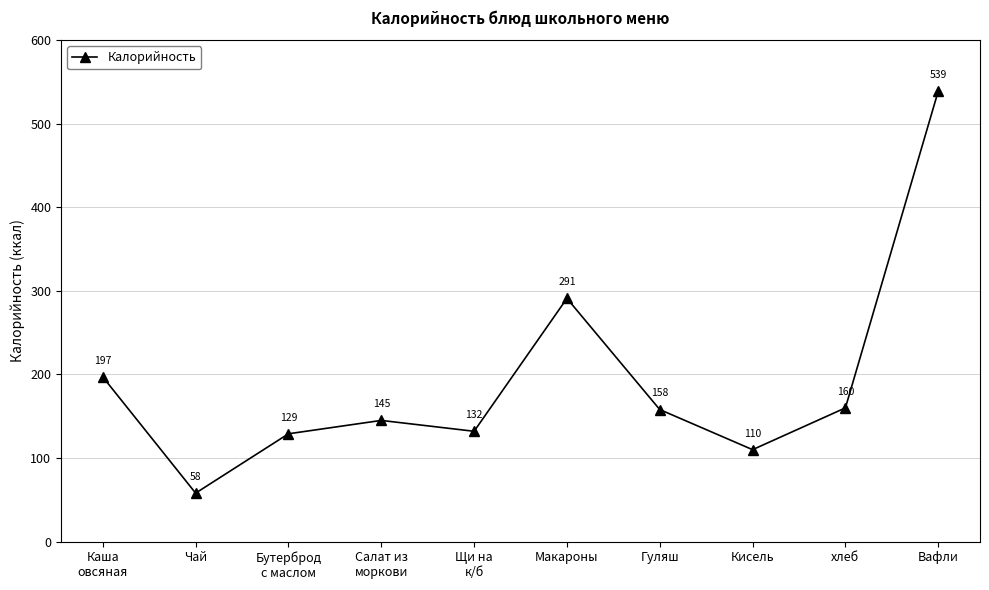

What is the difference between the maximum and minimum values?

481